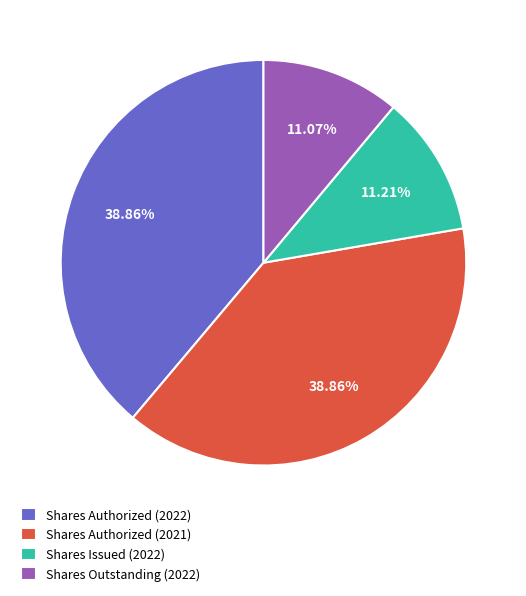

How many segments does this pie chart have?

4